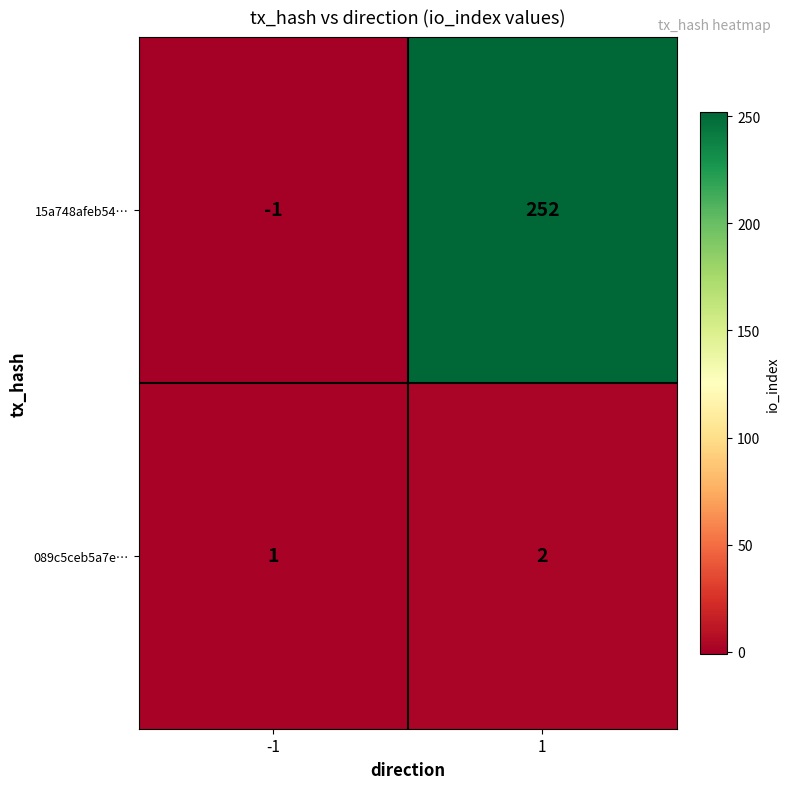

What is the minimum value shown in the chart?

-1